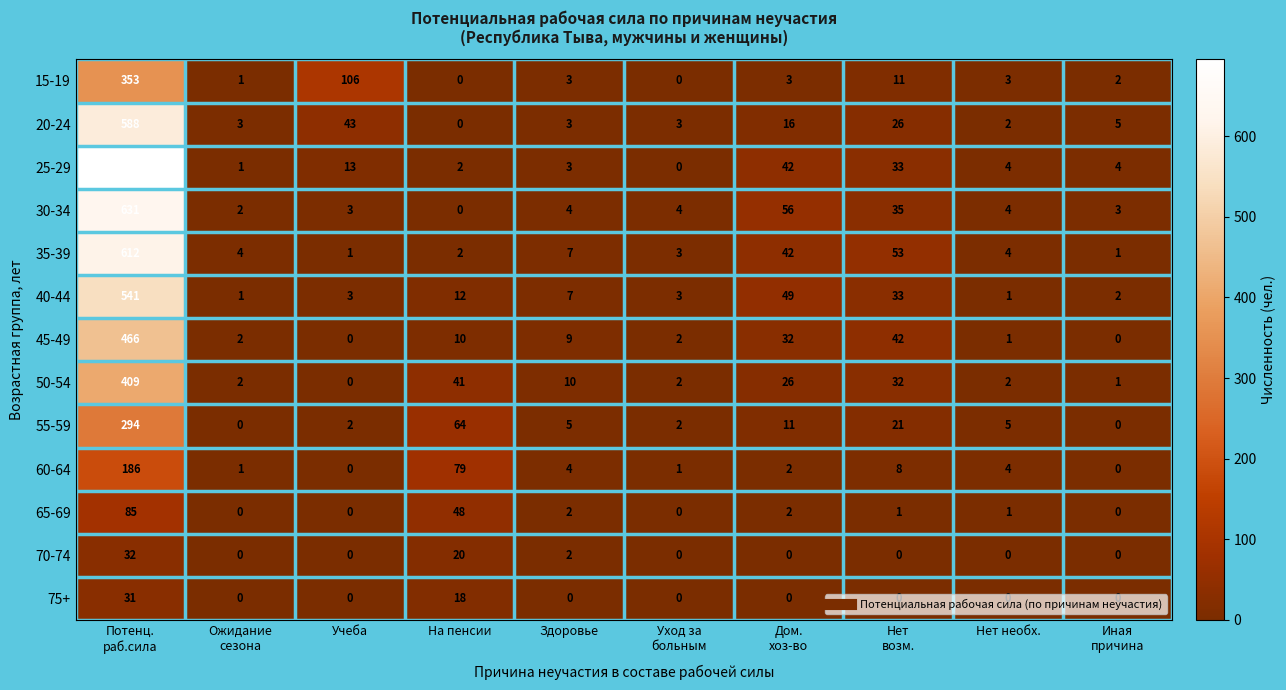

List the series in order of their peak value, lowest first.

75+, 70-74, 65-69, 60-64, 55-59, 15-19, 50-54, 45-49, 40-44, 20-24, 35-39, 30-34, 25-29